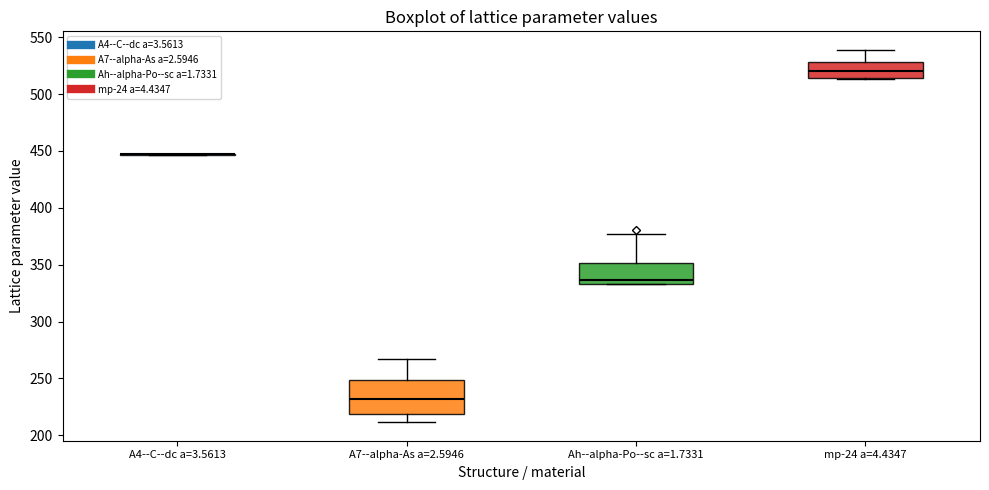

Where is the lower edge of the box for Ah--alpha-Po--sc a=1.7331 on the y-axis? The values are not printed on the chart, so give them approximately, as read against the axis.

335